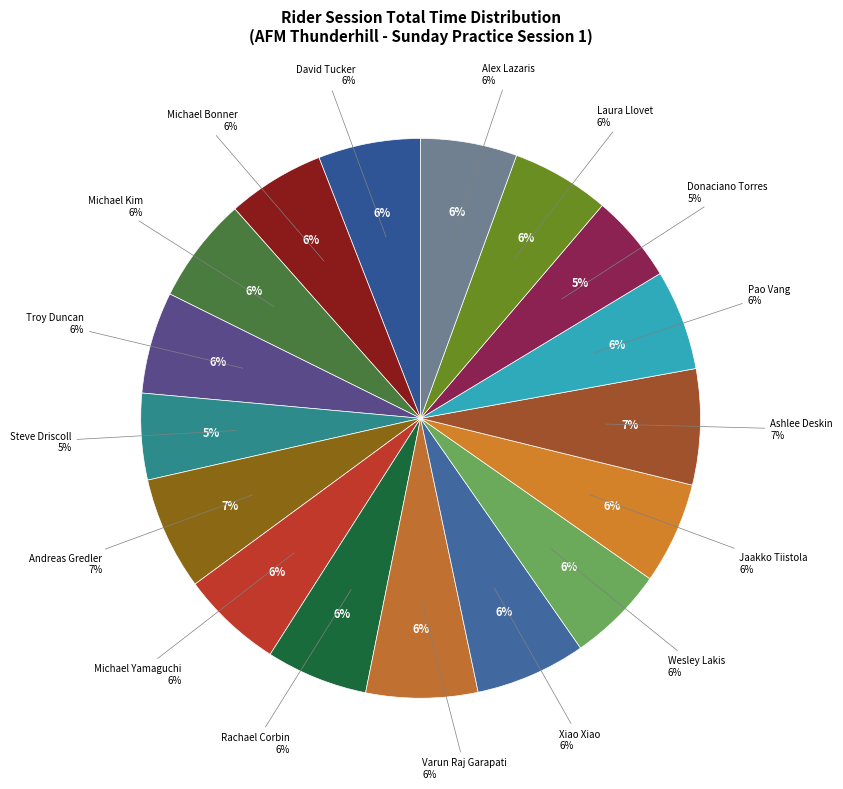

What percentage is NOT represented by Troy Duncan?

94.1%